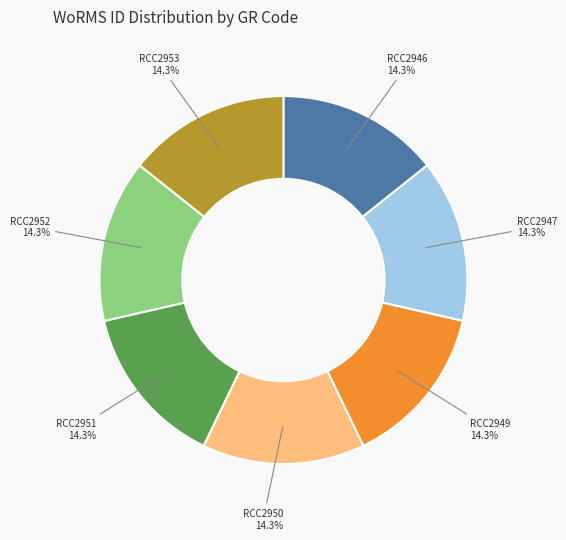

What percentage is NOT represented by RCC2946?

85.7%